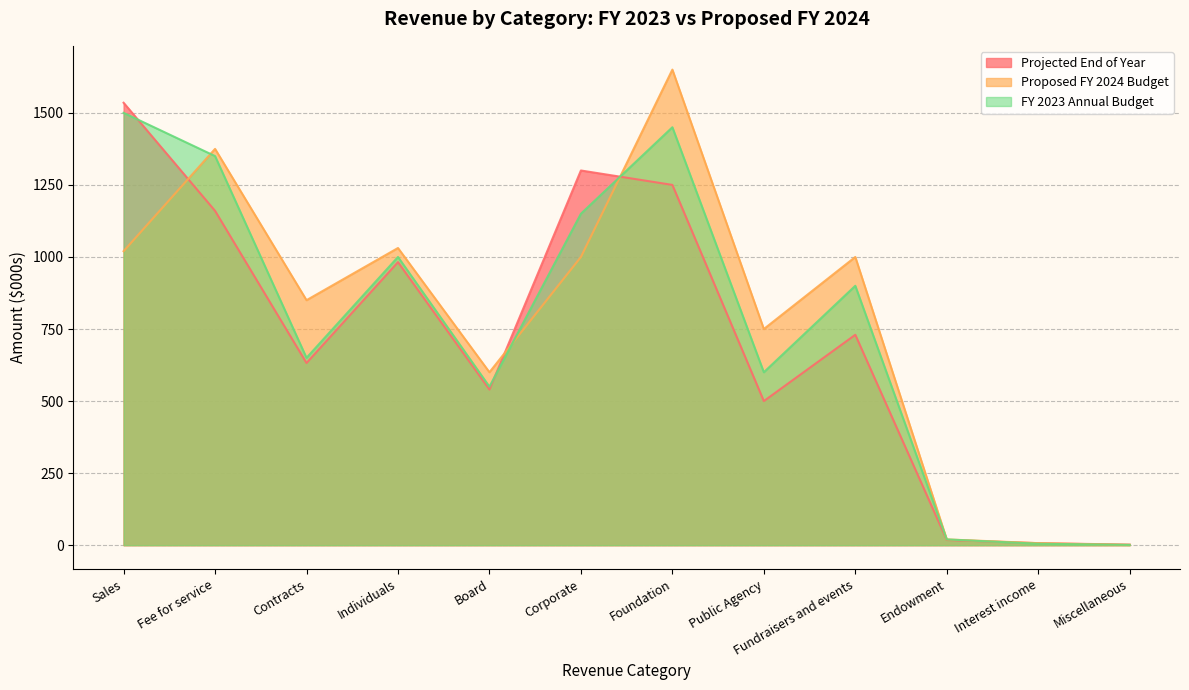

True or false: Projected End of Year has more than 2 points higher than both neighbors.

True